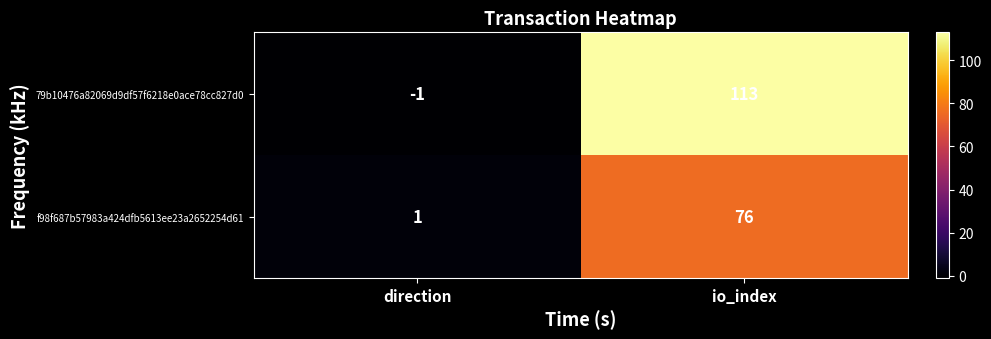

At how many categories does at least one series exceed 13?

1